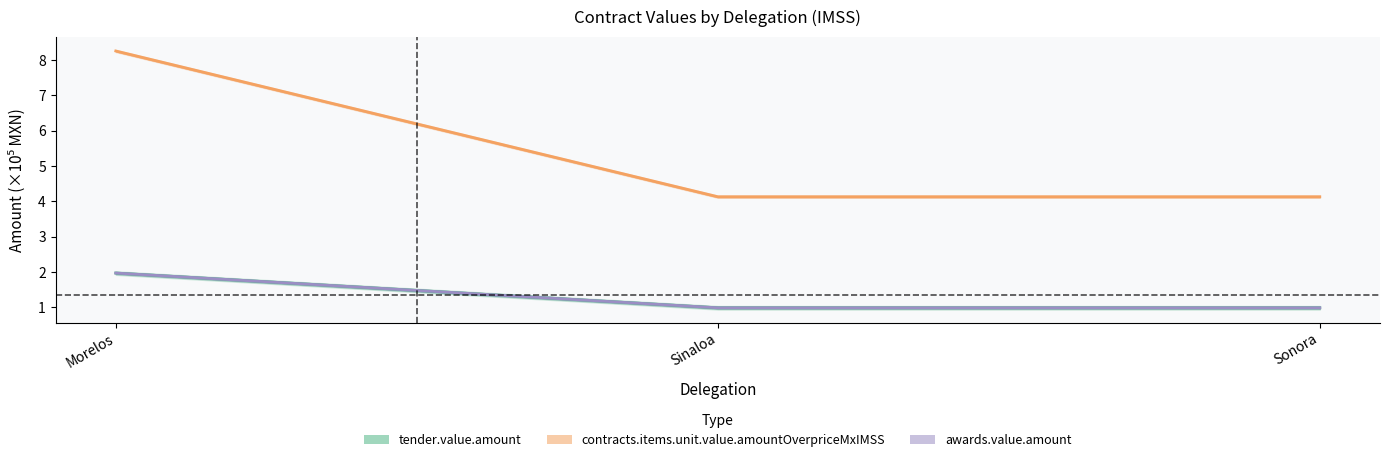

Is this an area chart (filled region under the line)?

No